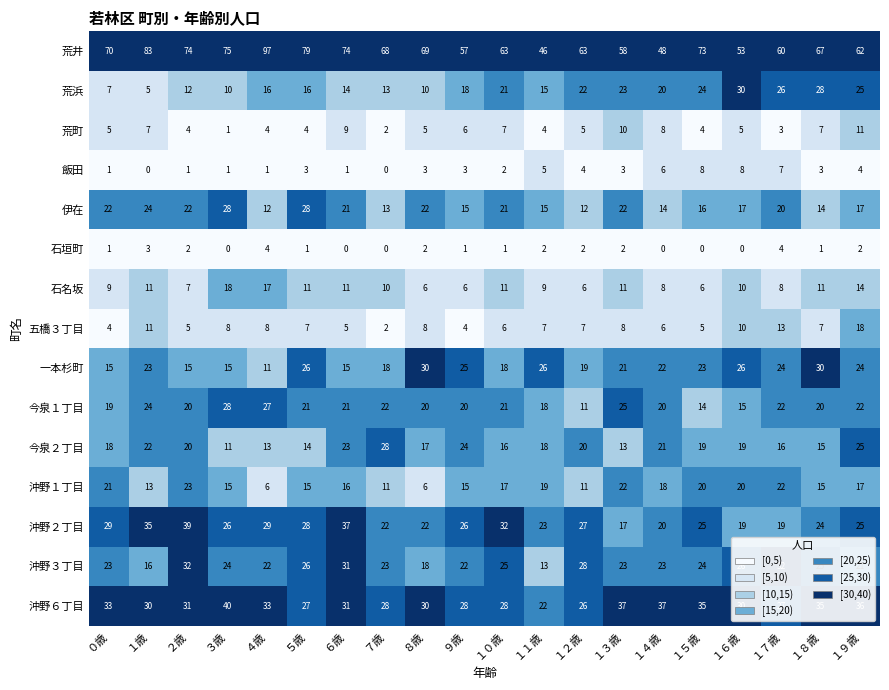

What is the spread (max minus min) of values at １０歳?

62